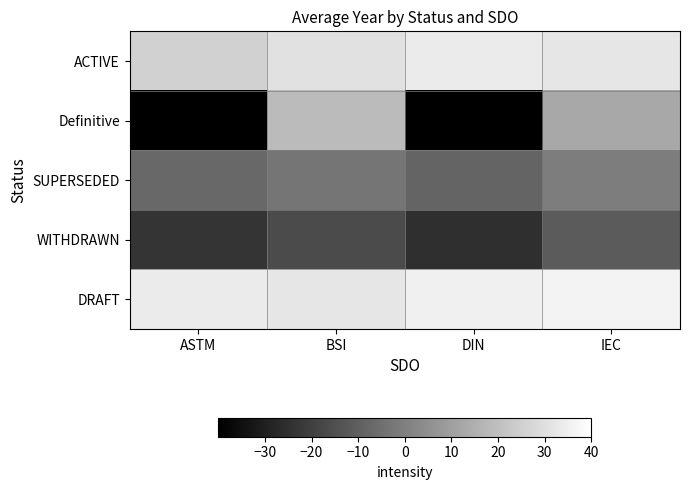

What is the total value across all series at ASTM?

-11.8